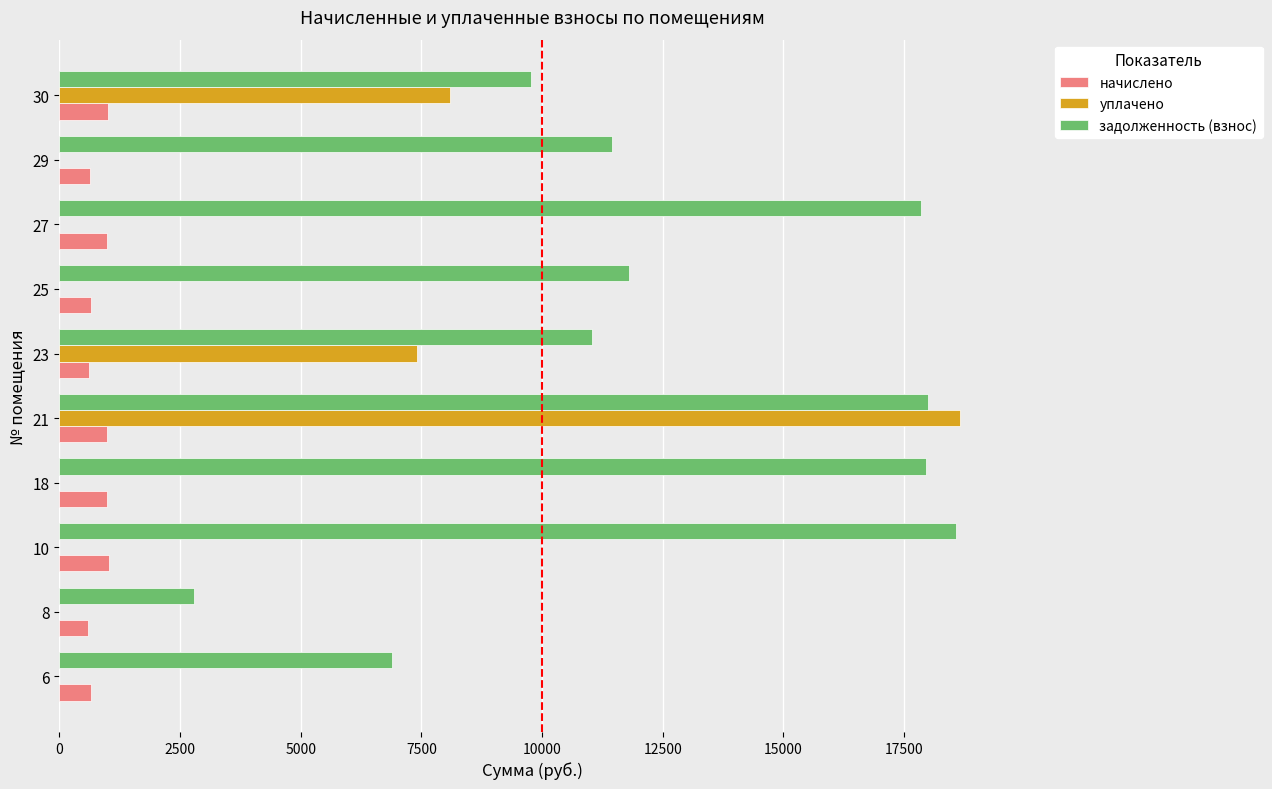

Which series has the largest range (max minus min)?

уплачено